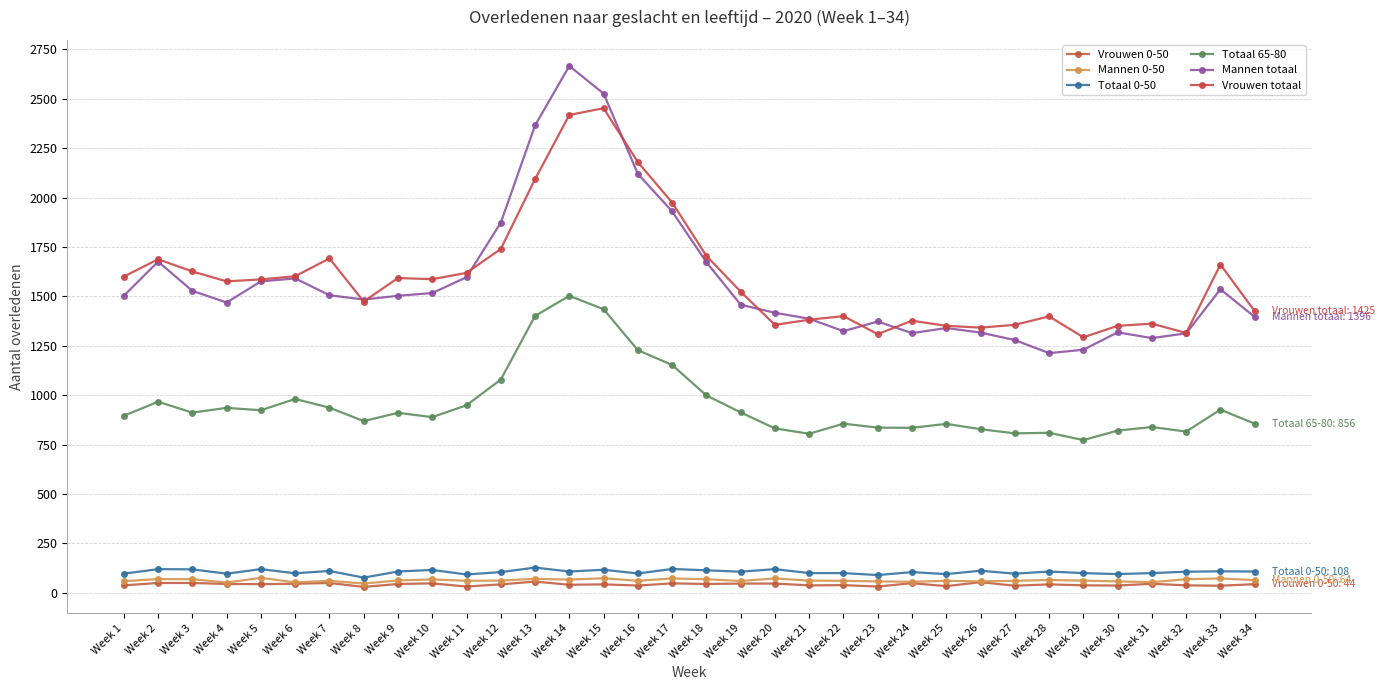

Rank the series at Week 26 from lowest to highest value.

Vrouwen 0-50, Mannen 0-50, Totaal 0-50, Totaal 65-80, Mannen totaal, Vrouwen totaal